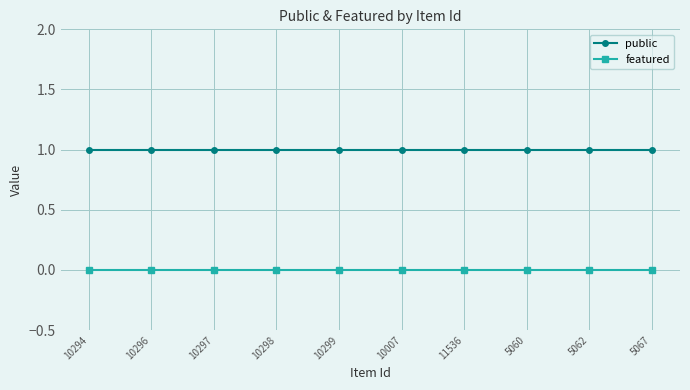

At how many categories does at least one series exceed 0?

10